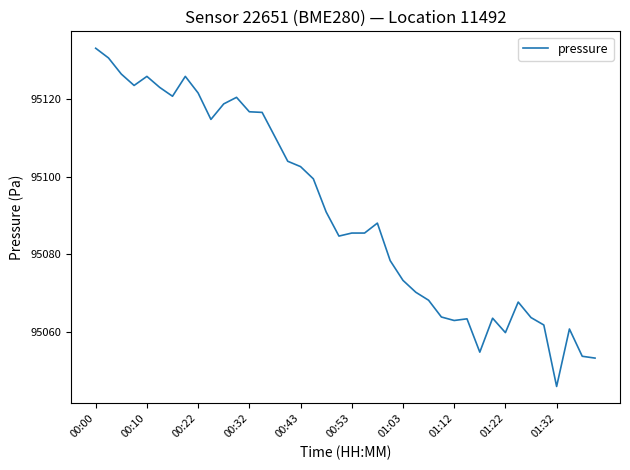

What is the average value?

95090.8